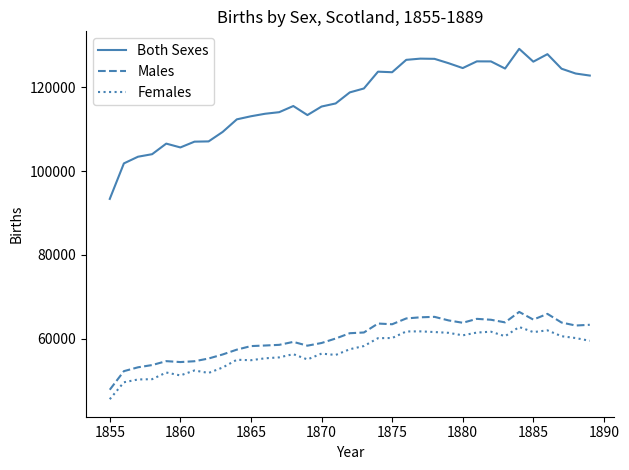

Does the chart have visible grid lines?

No